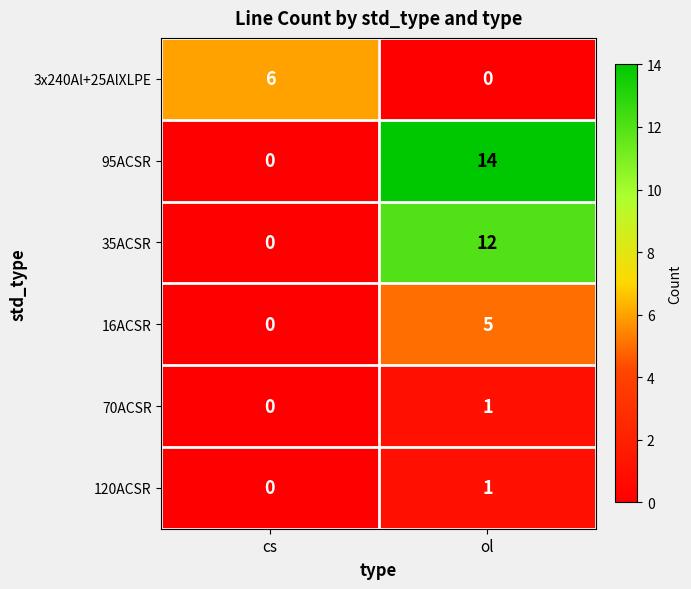

What is the difference between the maximum and minimum values in the 16ACSR series?

5